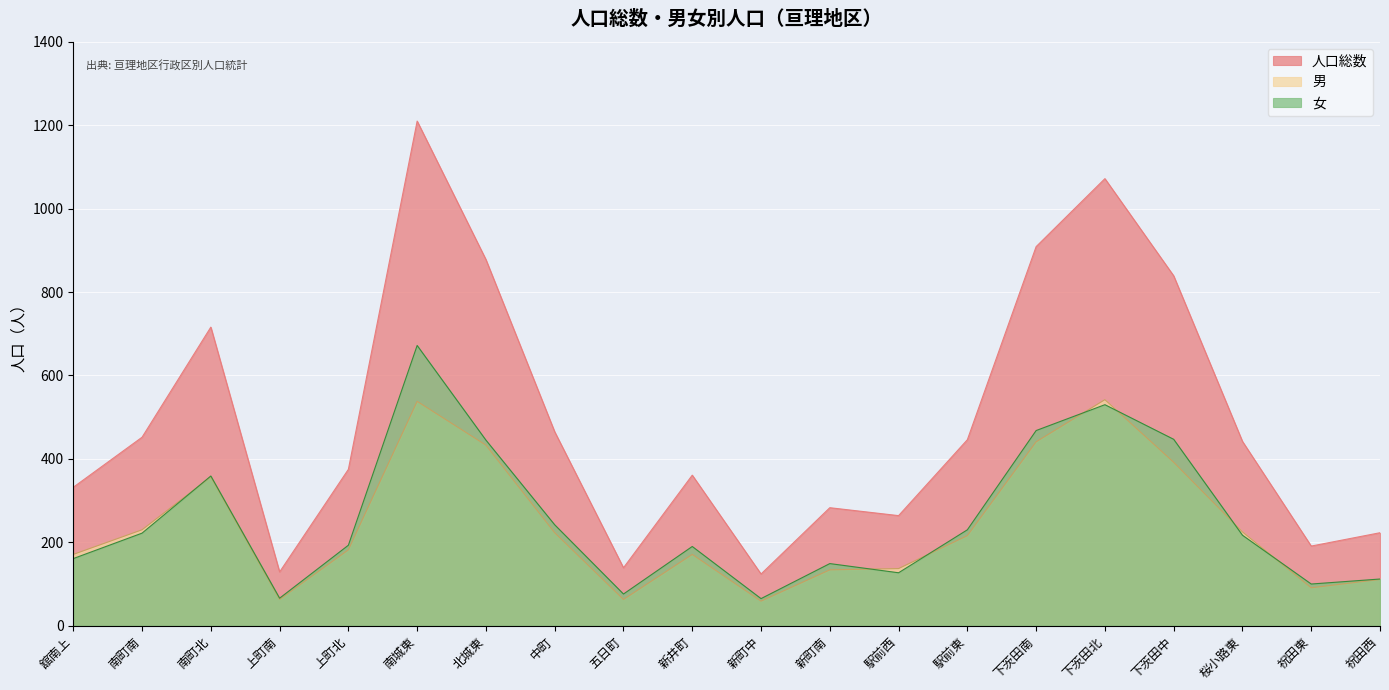

True or false: 女 has more than 1 interior local peaks.

True